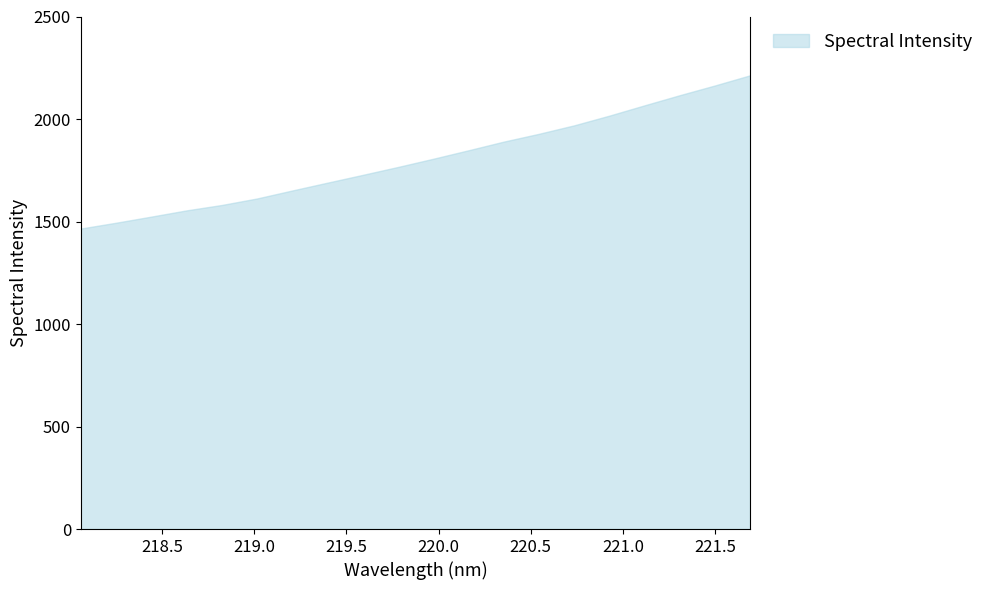

Count the number of categories in the chart.

20